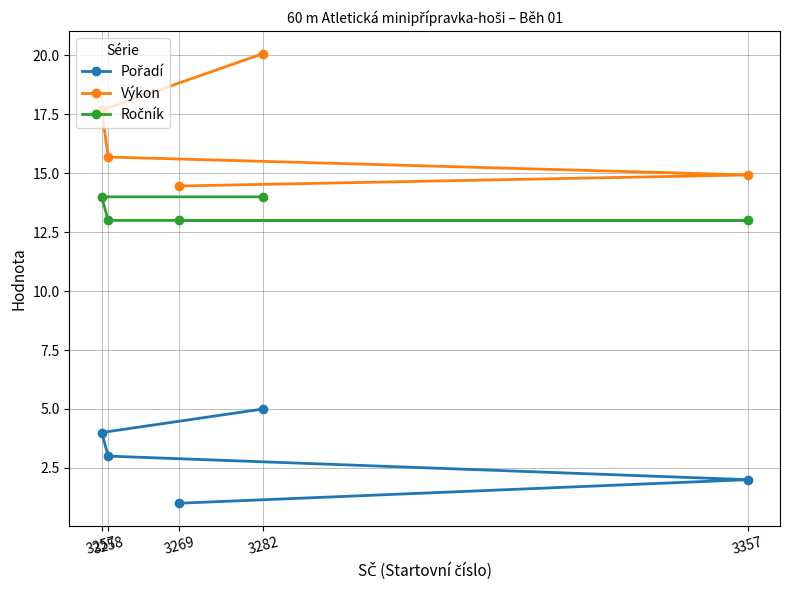

Rank the series by their maximum value, from highest to lowest.

Výkon, Ročník, Pořadí